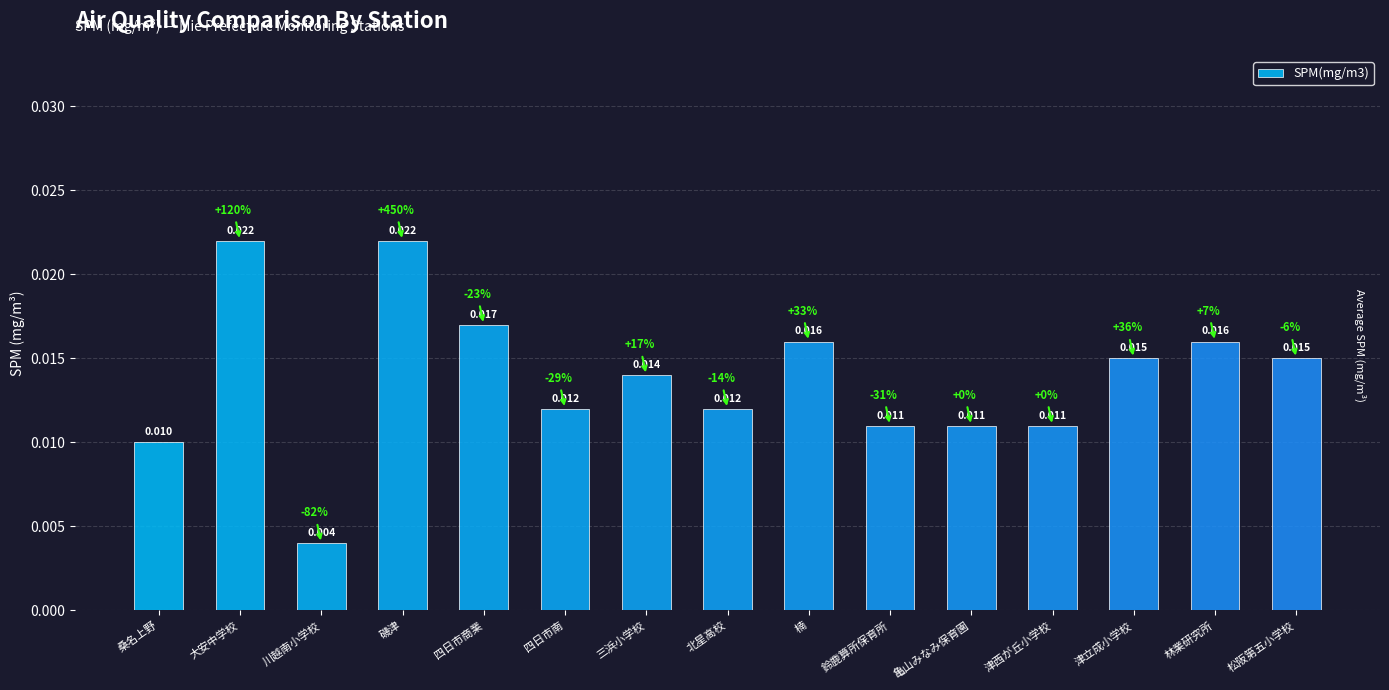

At which category does the chart reach its minimum across all series?

川越南小学校